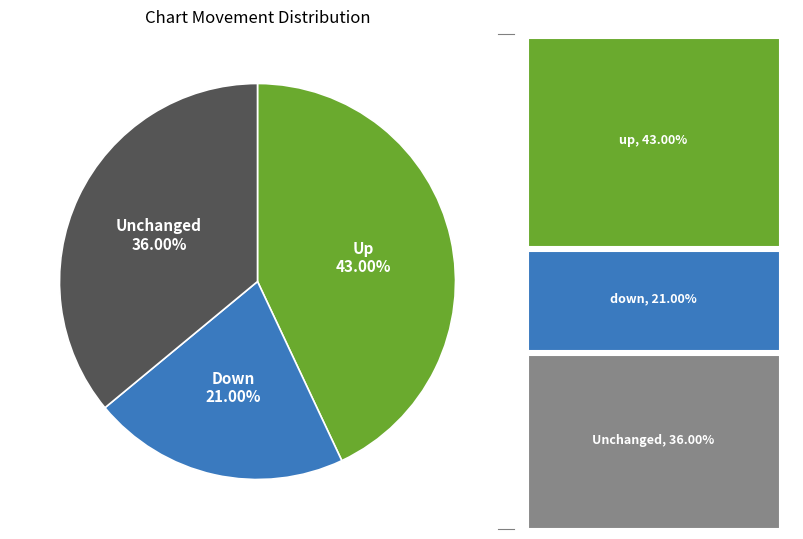

To the nearest percent, what is the average slice percentage?

33%